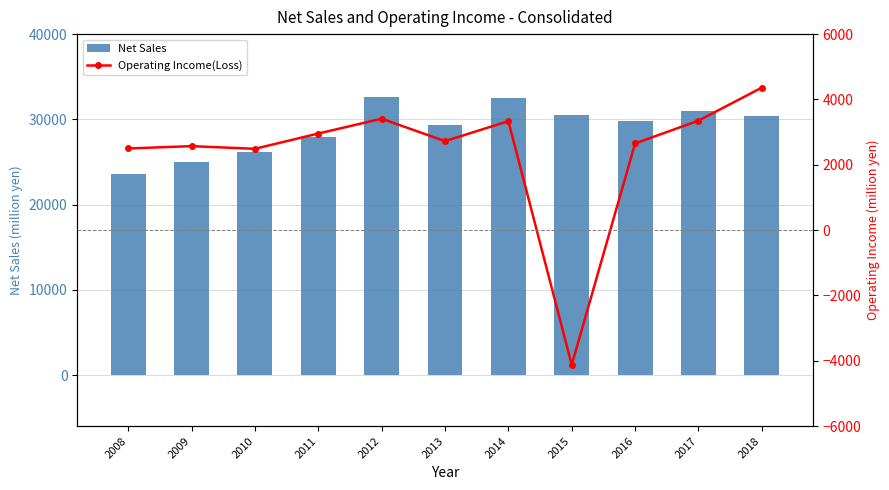

What is the difference between the highest and lowest values at 2015?

34608